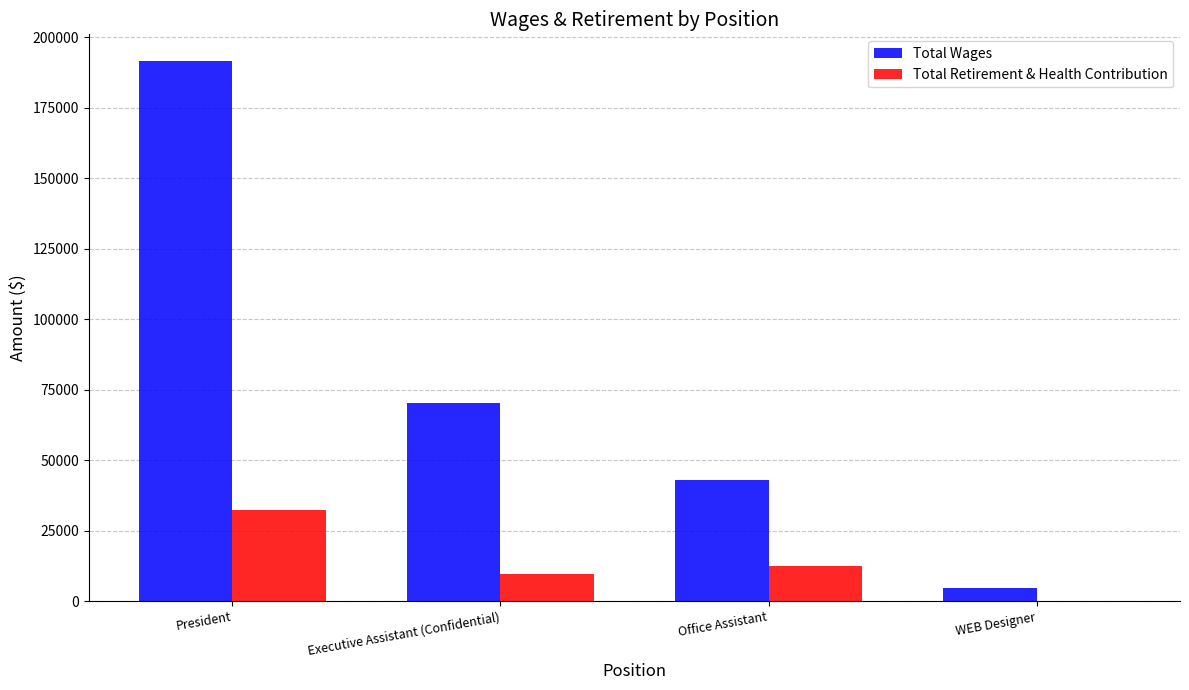

Reading left to right, list all the values displayed in this chart.

Total Wages: President=191490	Executive Assistant (Confidential)=70241	Office Assistant=42951	WEB Designer=4549
Total Retirement & Health Contribution: President=32428	Executive Assistant (Confidential)=9653	Office Assistant=12578	WEB Designer=181